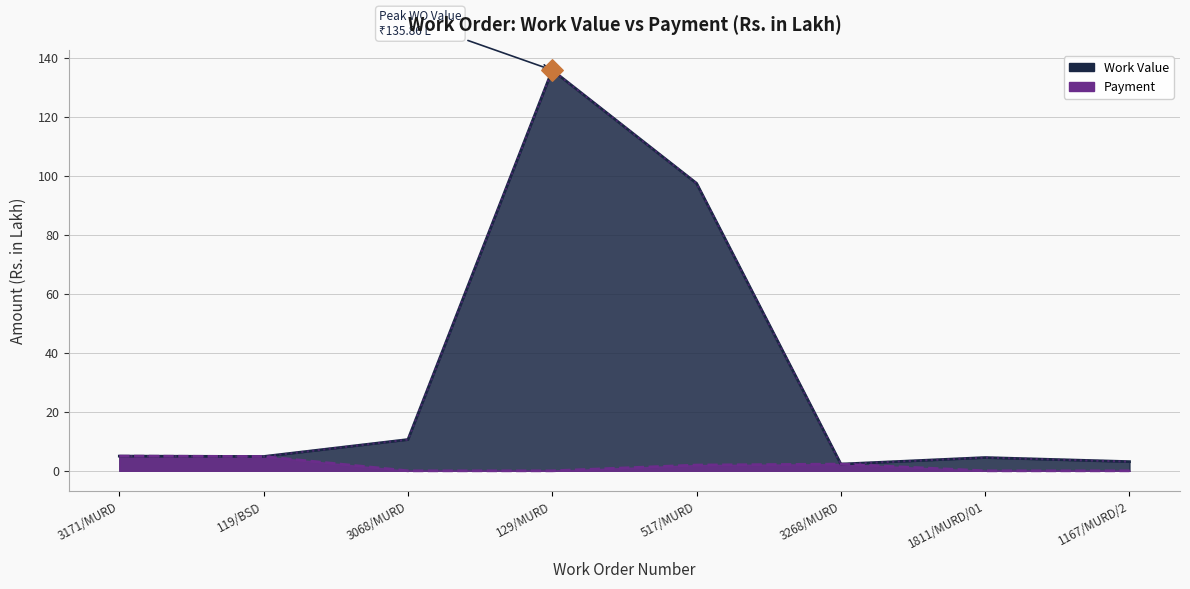

Which series reaches the maximum Y coordinate?

Work Value